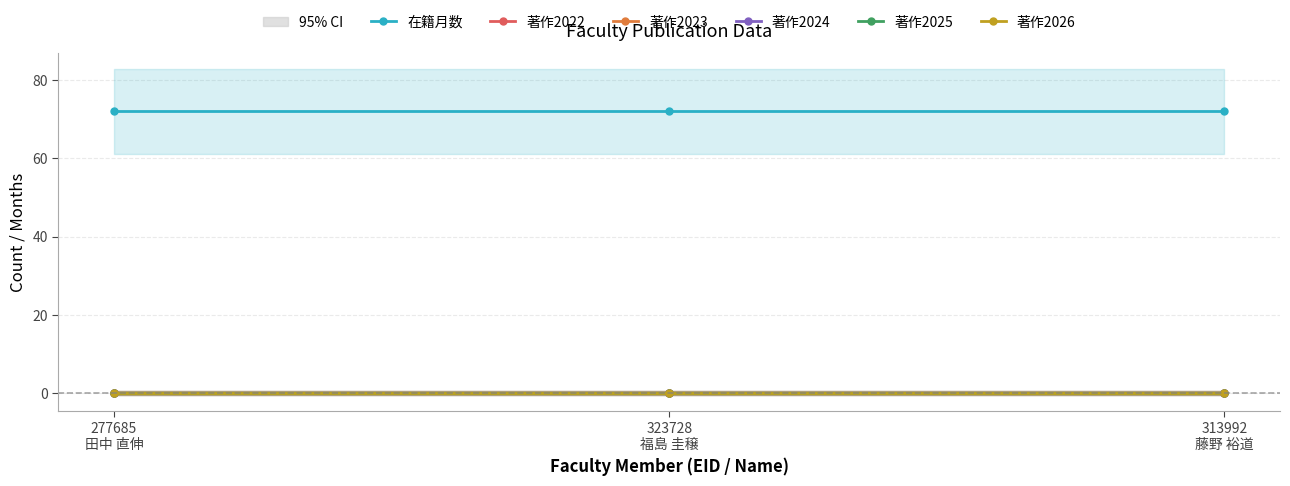

What are all the series names shown in the legend?

在籍月数, 著作2022, 著作2023, 著作2024, 著作2025, 著作2026